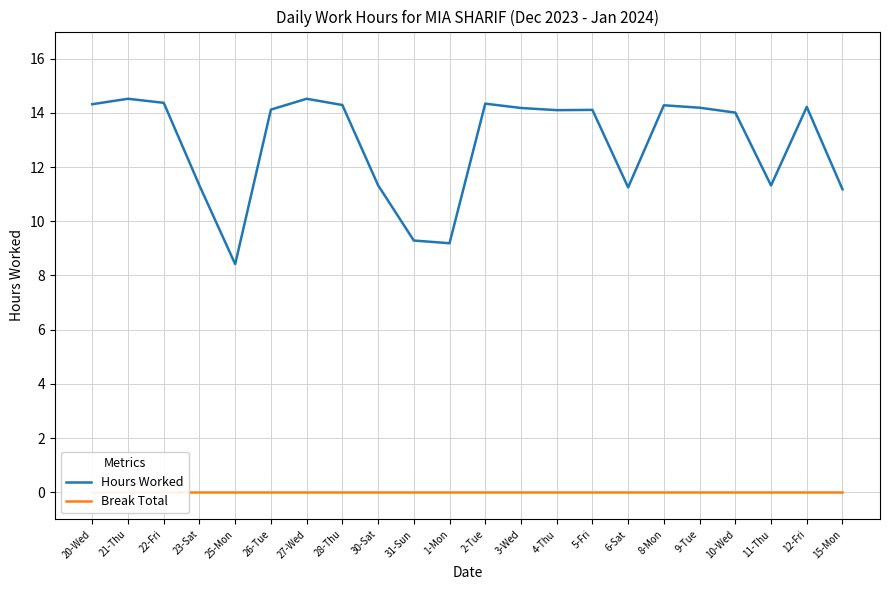

What is the label of the 5th point from the left?

25-Mon